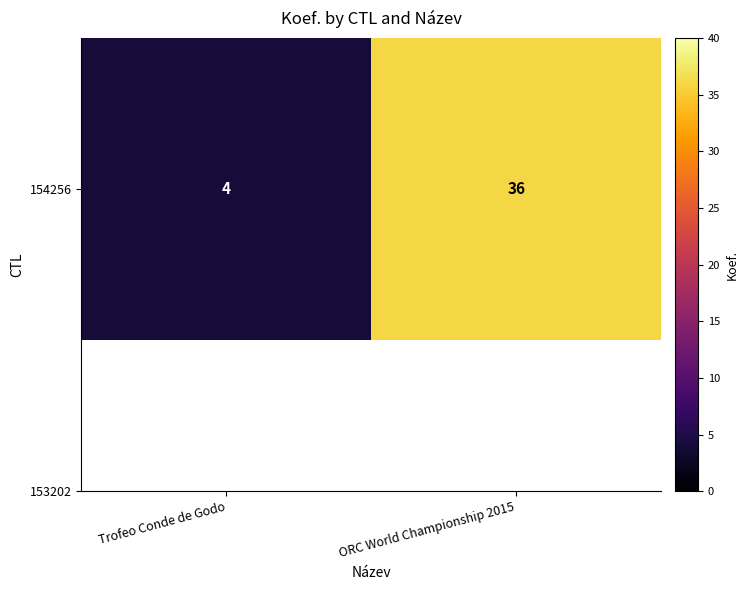

Reading left to right, what are all the values shown in this chart?

4	36